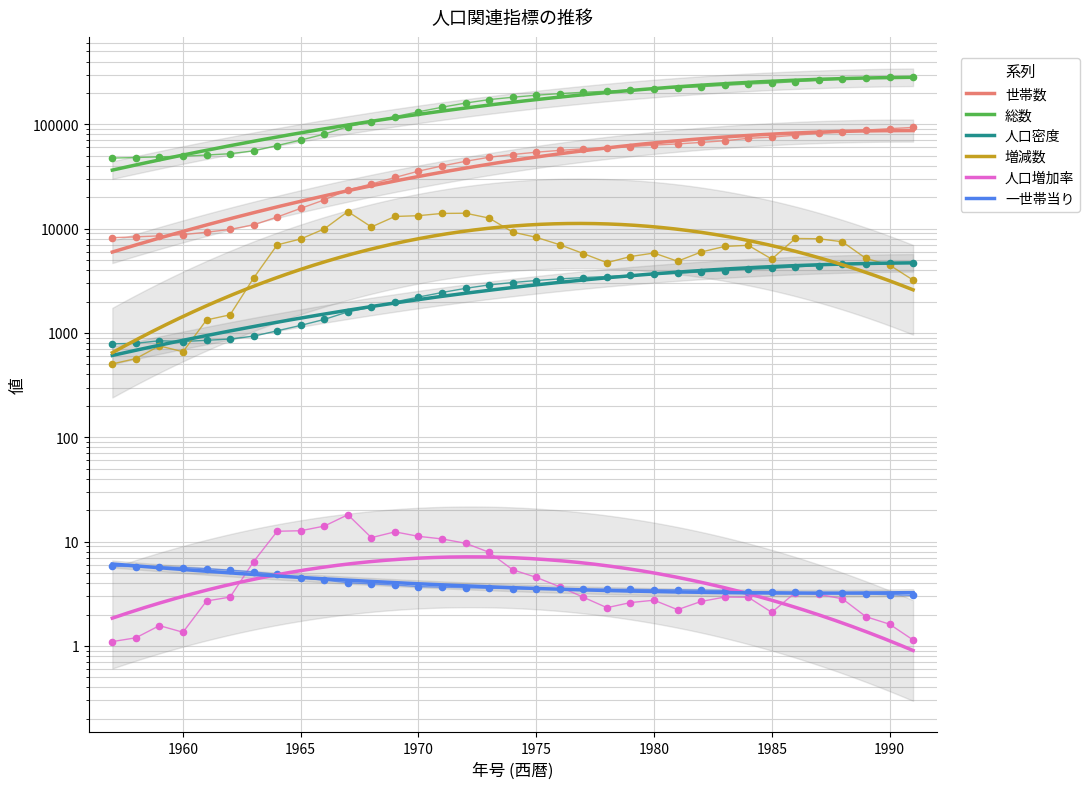

What is the total value across all series at 53?

275260.0